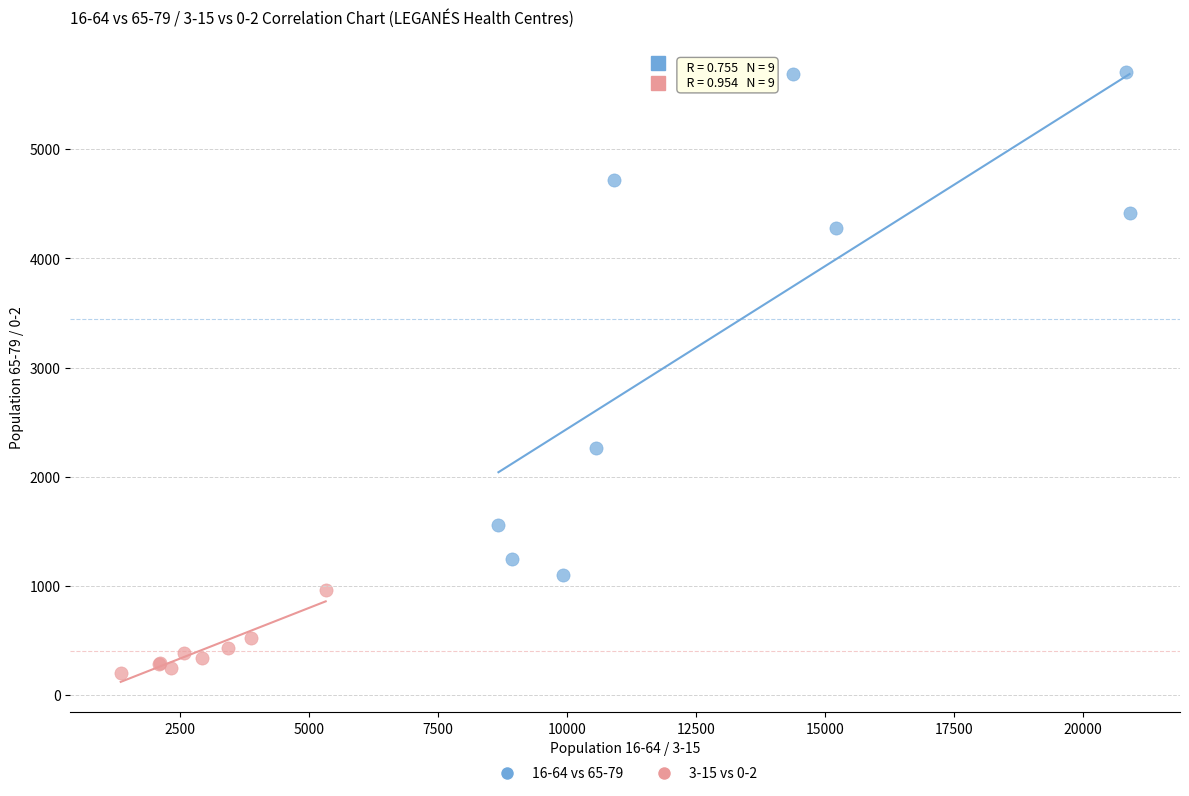

Which series contains the lowest Y value?

3-15 vs 0-2